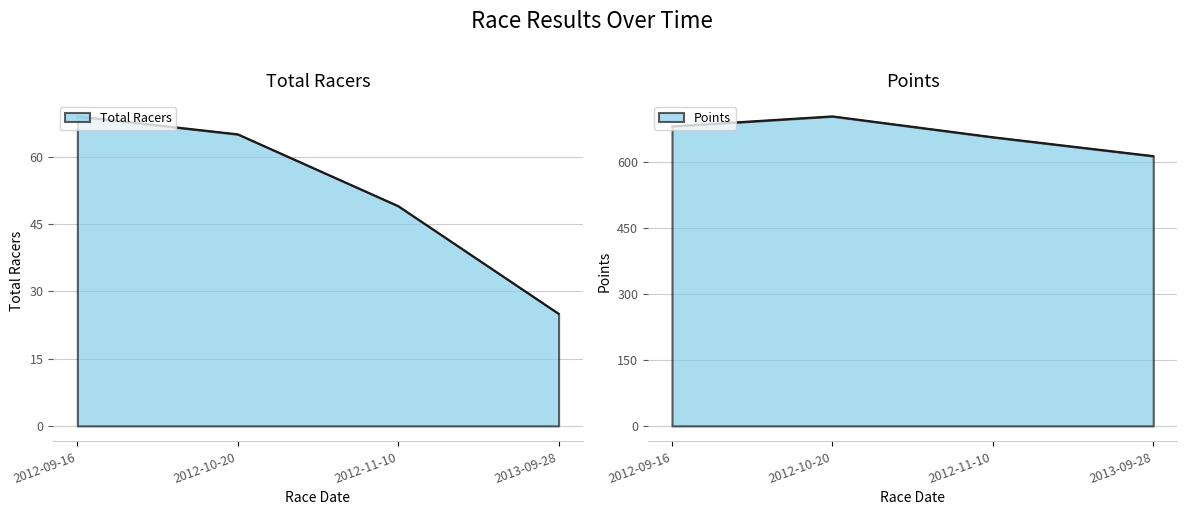

True or false: Points and Total Racers intersect in this chart.

False